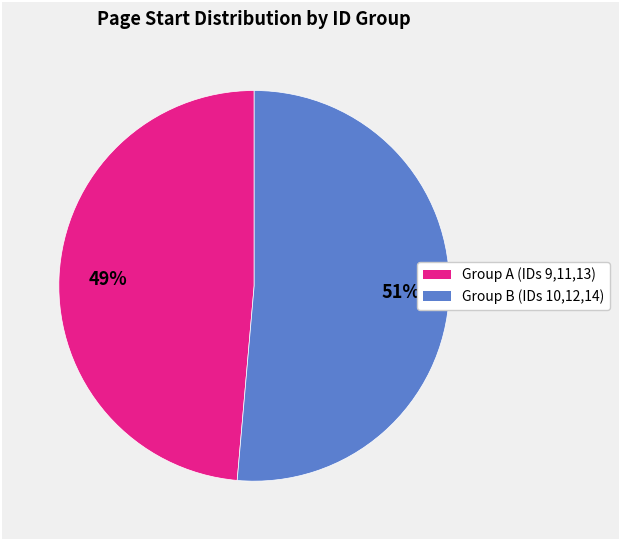

Does any single category account for the majority?

Yes